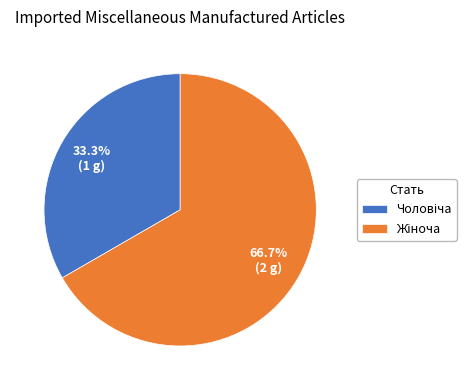

Is there any slice that represents more than half of the pie?

Yes